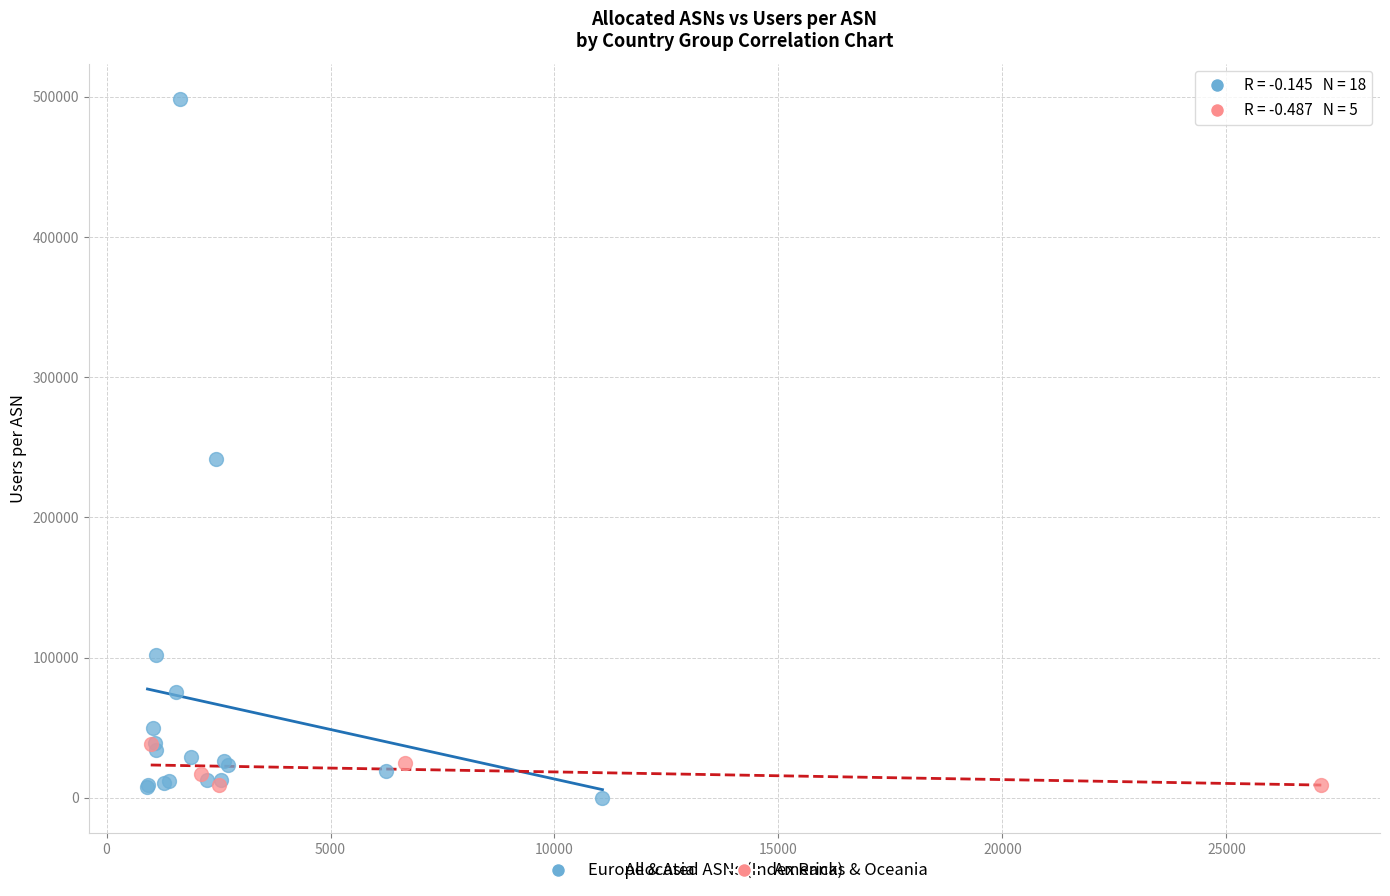

Which series has the widest spread of Y values?

Europe & Asia